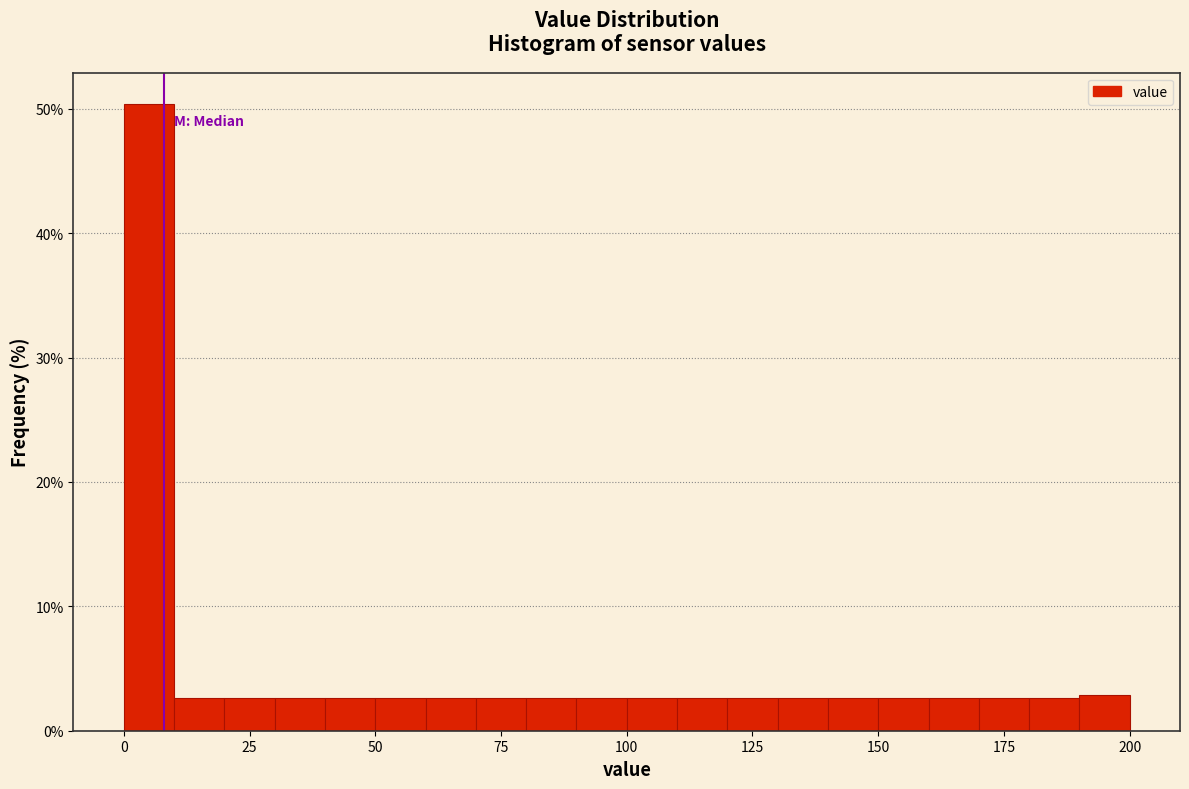

Around what value on the x-axis is the tallest bar? Give the approximate position of its centre, as read against the axis.

5